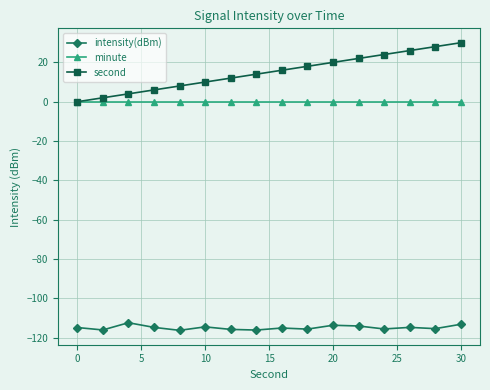

Which series has the largest total across all categories?

second